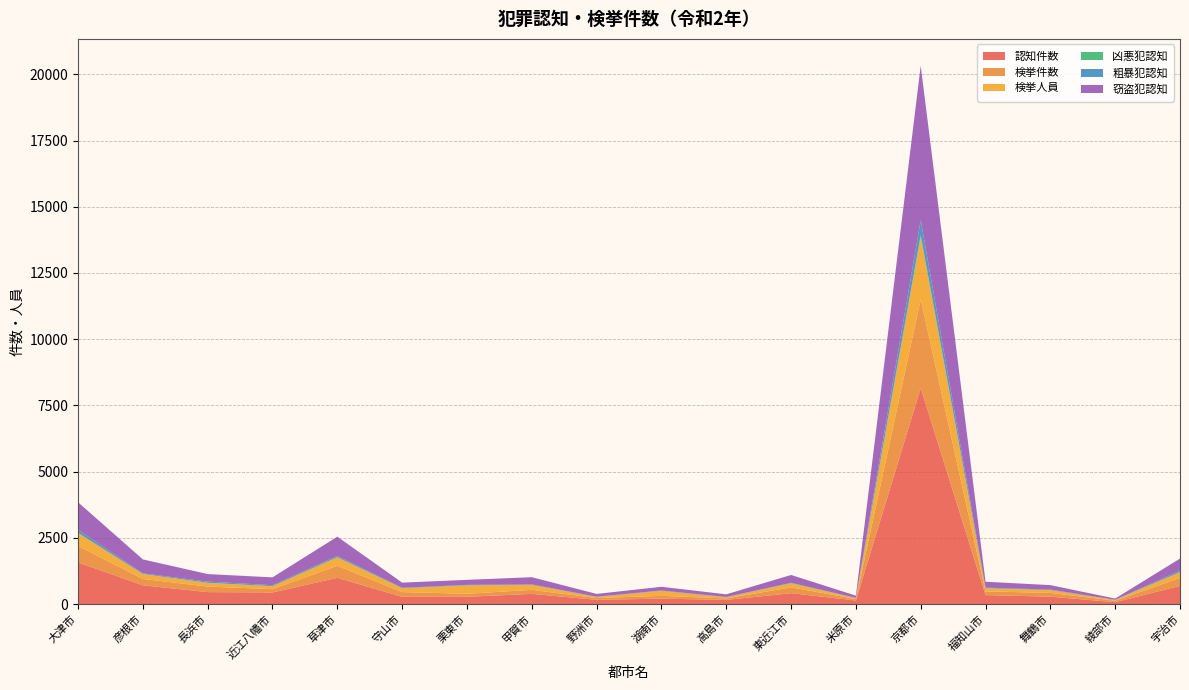

Reading left to right, extract all data points from this chart.

認知件数: 1571	707	450	437	991	272	272	384	158	204	155	409	134	8155	337	278	70	684
検挙件数: 621	241	210	124	453	179	115	151	67	104	58	219	56	3351	141	141	56	303
検挙人員: 489	184	139	115	316	143	316	189	43	189	43	154	35	2368	115	106	27	215
凶悪犯認知: 10	2	4	0	10	4	4	1	0	0	0	4	1	53	6	2	1	5
粗暴犯認知: 113	24	44	34	48	16	16	17	9	14	10	16	7	571	19	18	5	55
窃盗犯認知: 1040	527	284	297	725	194	190	271	105	140	100	295	84	5826	224	169	47	454